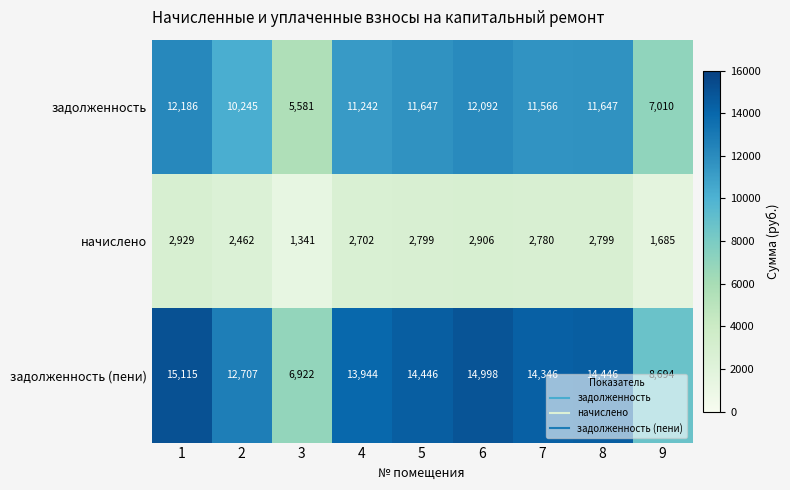

True or false: задолженность has a value of 2449 at 9.

False